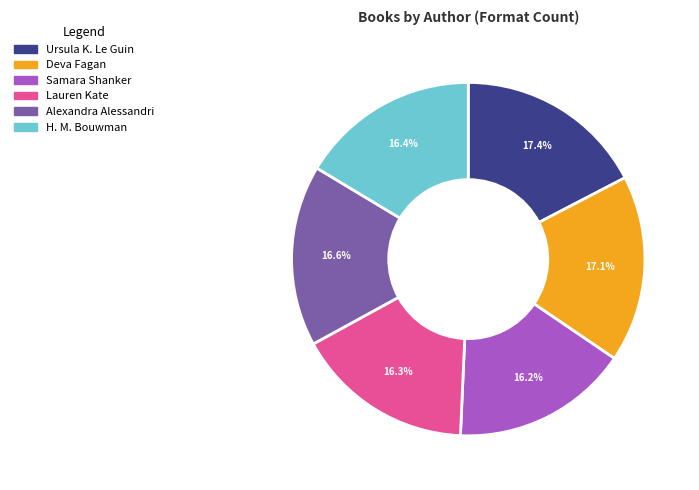

How much of the chart is everything except Alexandra Alessandri?

83.4%